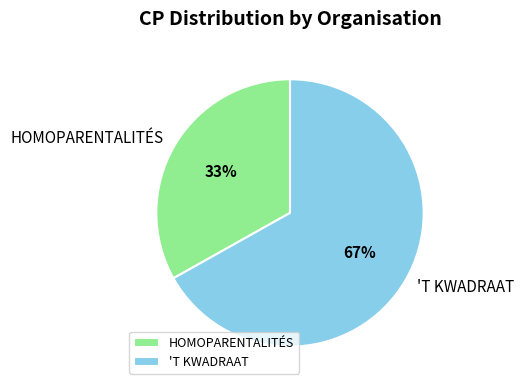

What is the ratio of the value at 'T KWADRAAT to the value at HOMOPARENTALITÉS?

2.0